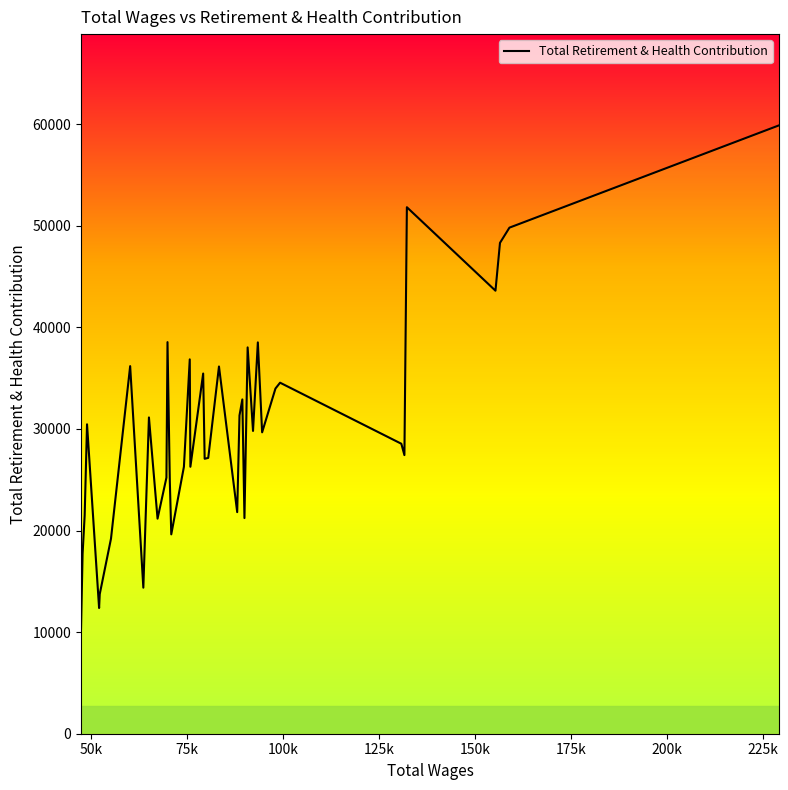

True or false: the data has more than 1 interior local peaks.

True